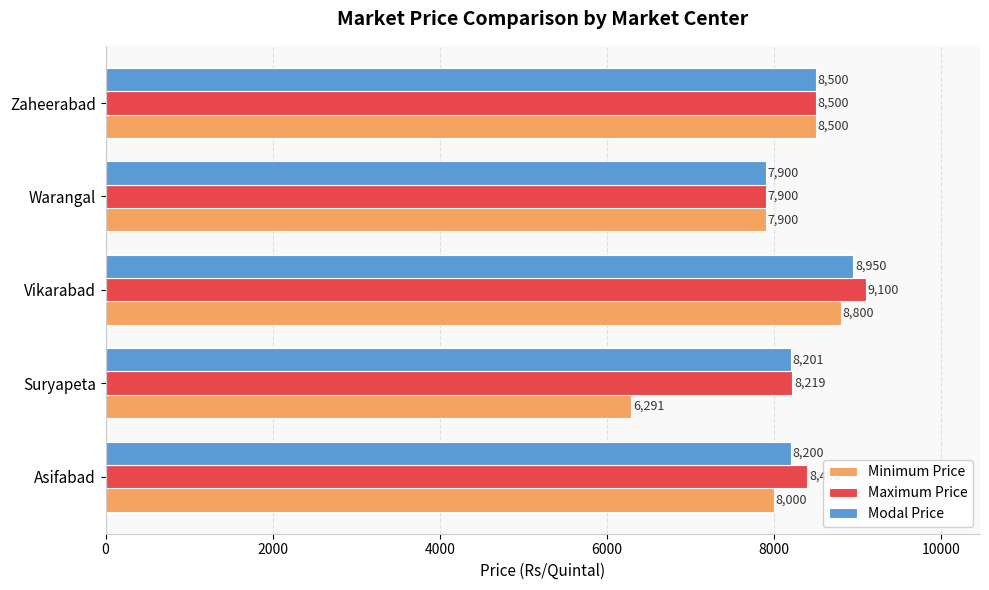

At which category does the chart reach its peak across all series?

Vikarabad